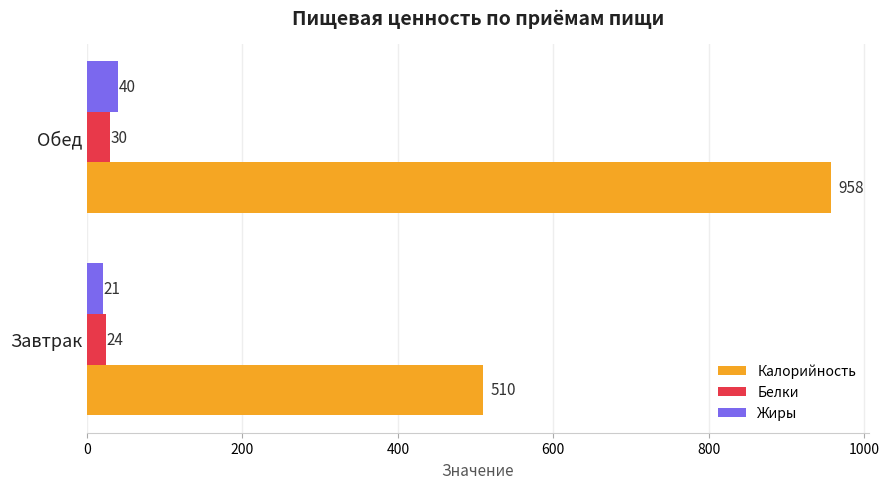

Rank the categories by Жиры value from lowest to highest.

Завтрак, Обед